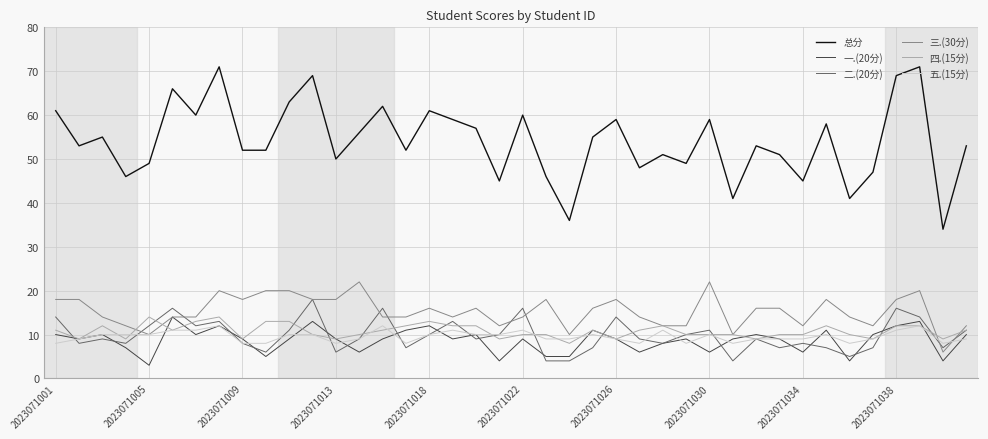

Which series has the largest total across all categories?

总分